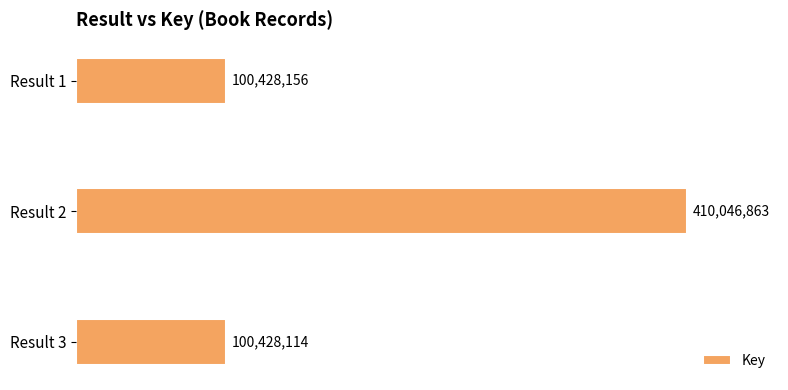

Which label corresponds to the smallest value in the chart?

Result 3